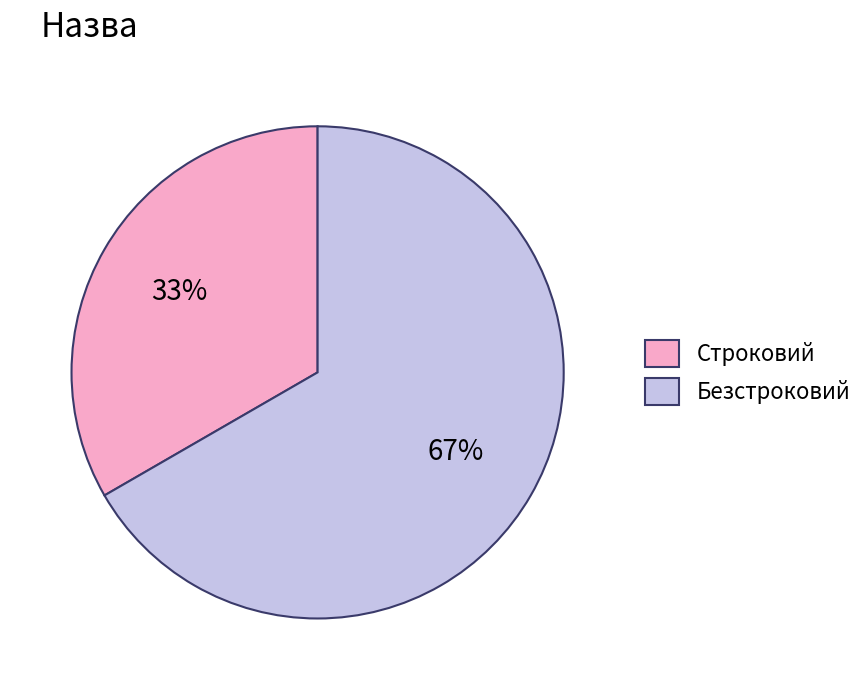

What is the ratio of the value at Строковий to the value at Безстроковий?

0.5